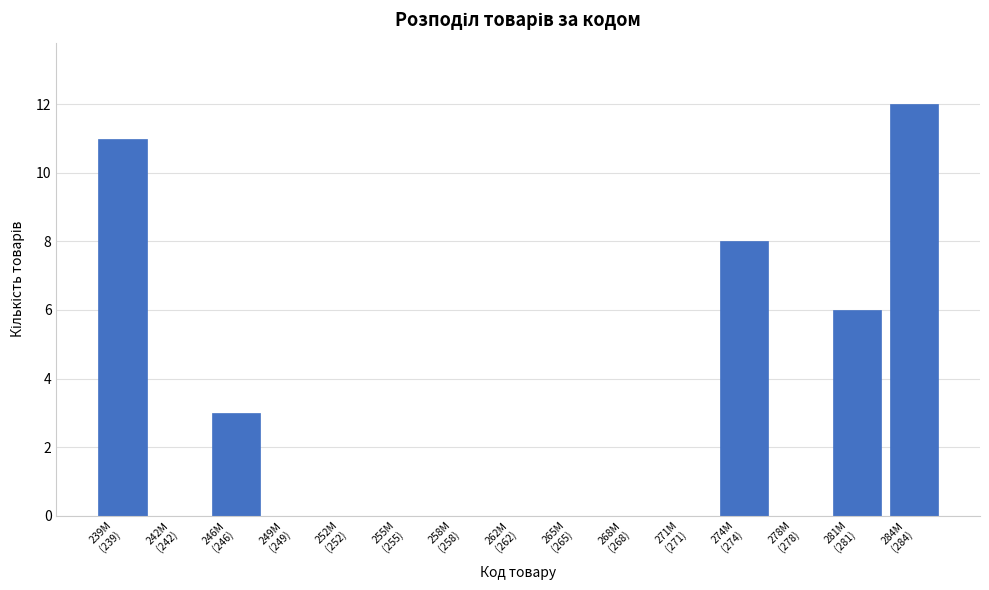

What is the sum of all values?

40